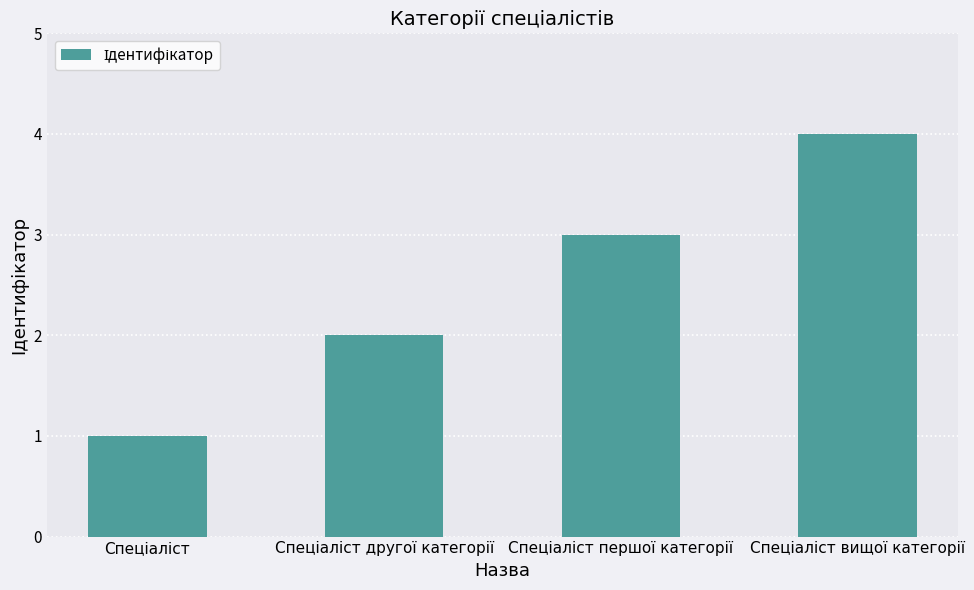

What is the sum of all values?

10